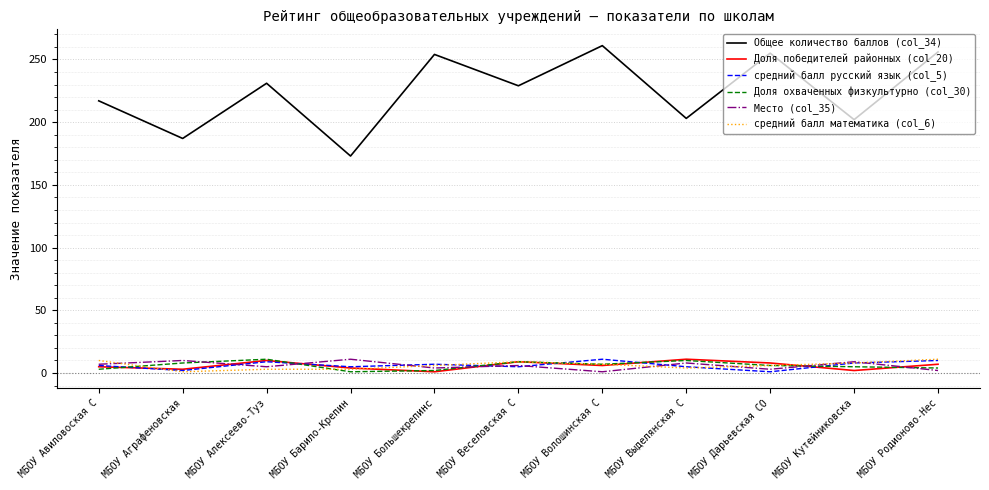

What is the average value of the Место (col_35) series?

6